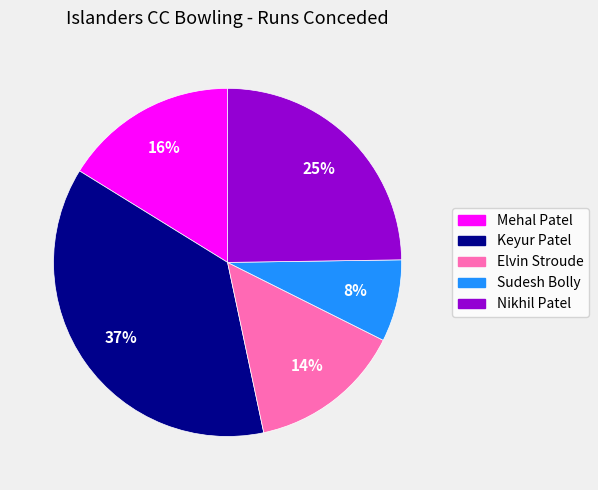

Combined, do Nikhil Patel and Keyur Patel account for over 50%?

Yes